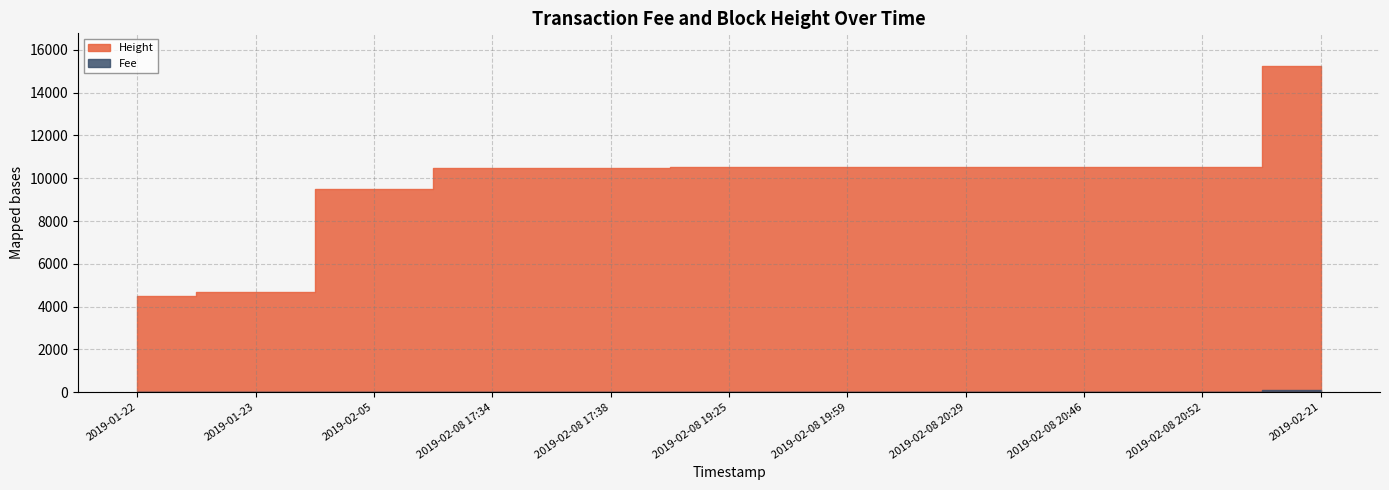

Rank the series at 2019-01-23 from highest to lowest value.

Height, Fee